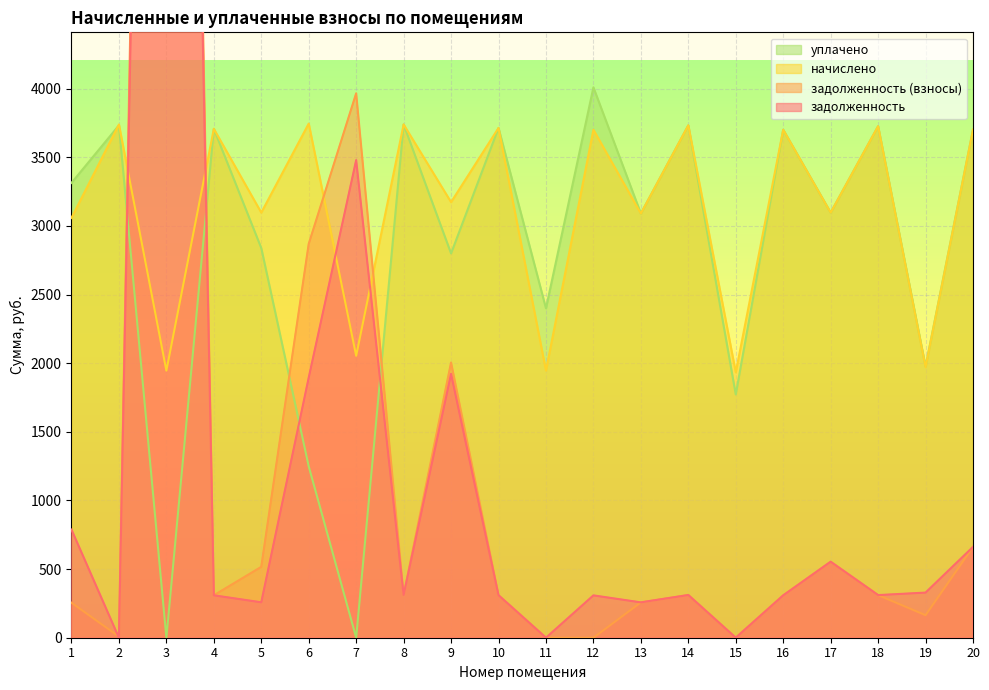

What is the average value of the уплачено series?

2815.4